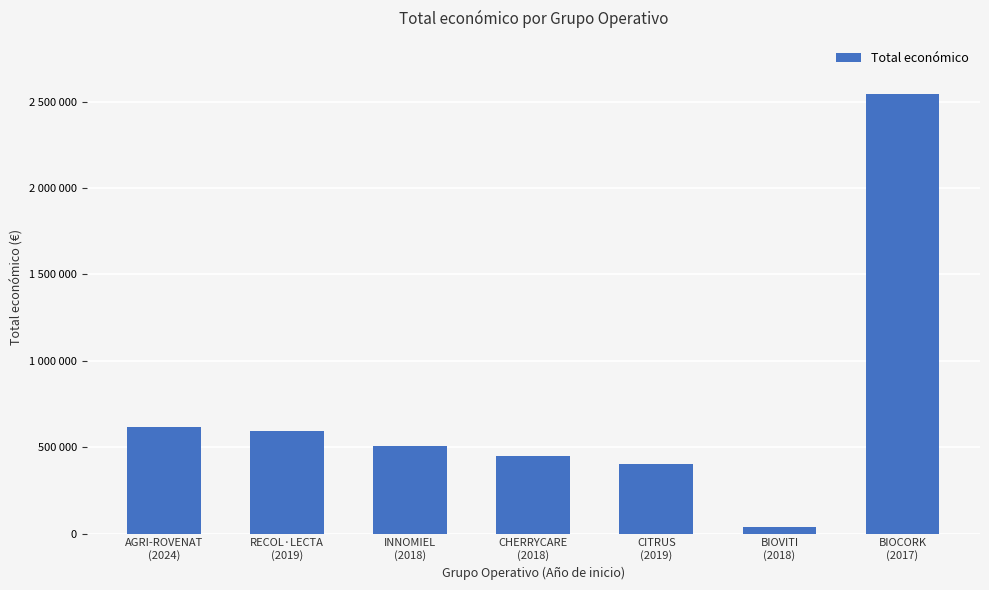

Does the chart contain any negative values?

No